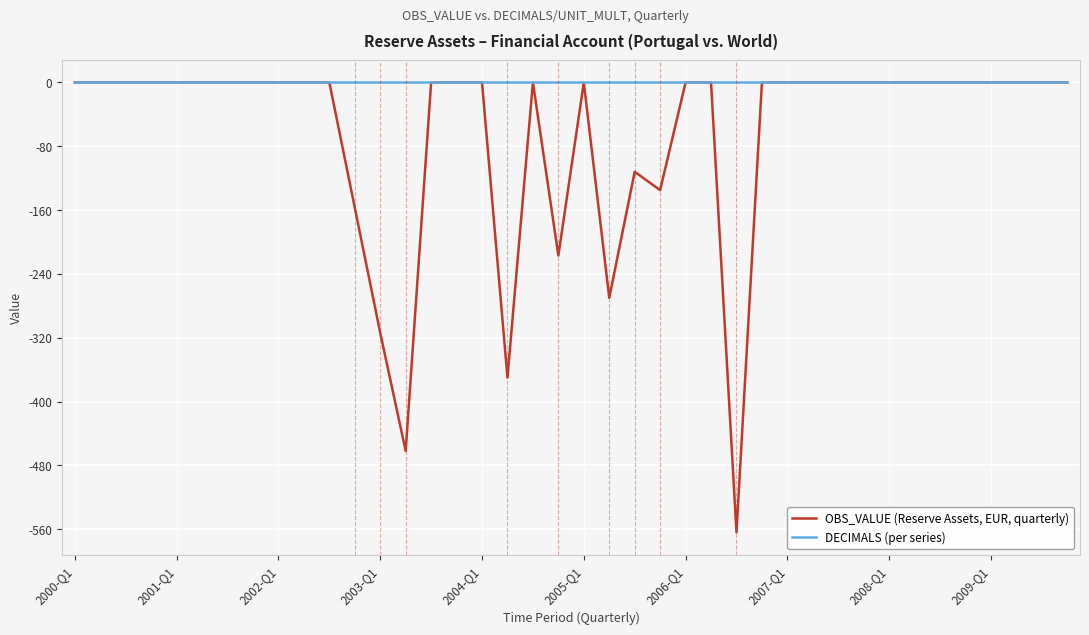

What is the lowest value of the OBS_VALUE (Reserve Assets, EUR, quarterly) series?

-564